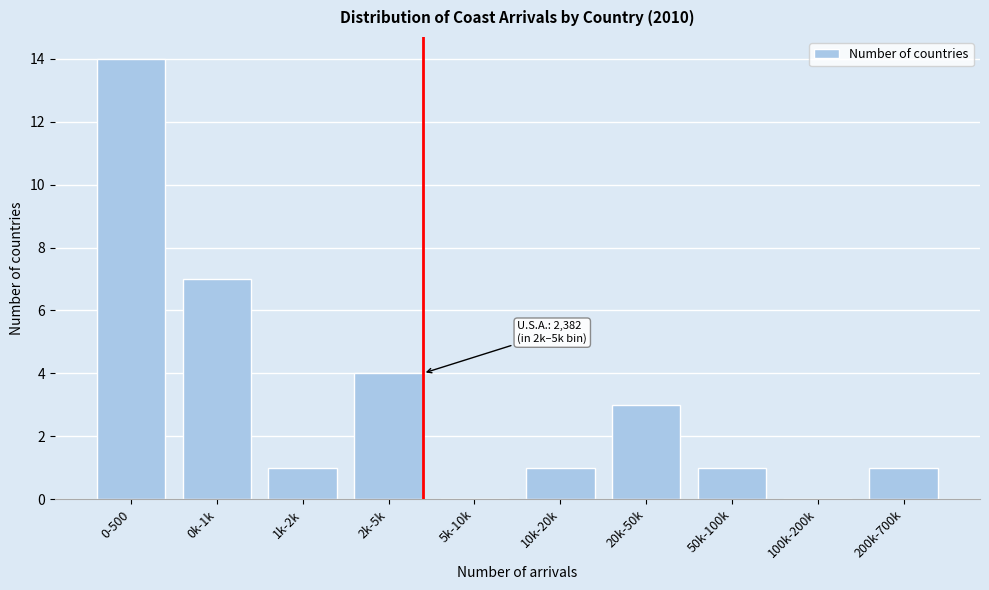

Reading left to right, extract all data points from this chart.

0-500=14	0k-1k=7	1k-2k=1	2k-5k=4	5k-10k=0	10k-20k=1	20k-50k=3	50k-100k=1	100k-200k=0	200k-700k=1